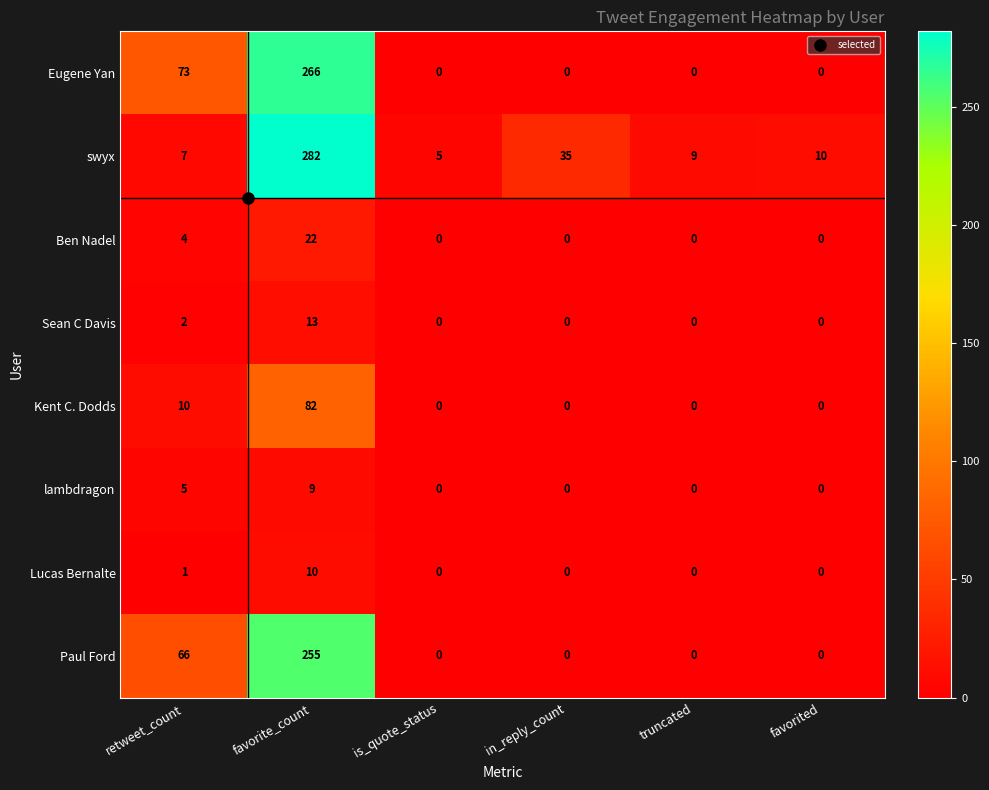

At which category does the chart reach its peak across all series?

favorite_count